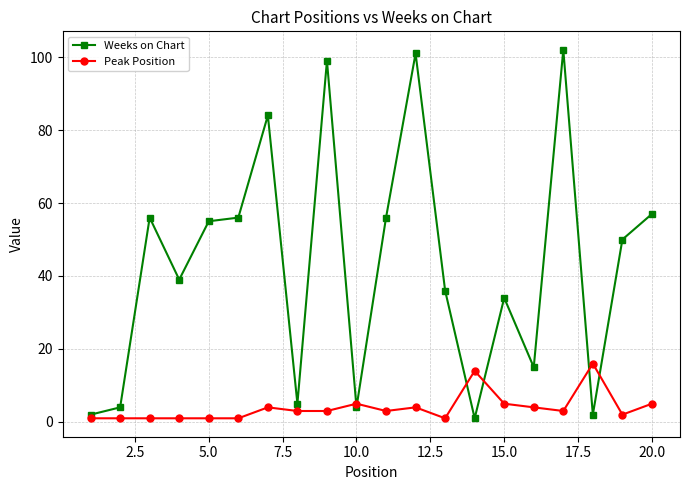

What is the average value of the Peak Position series?

4